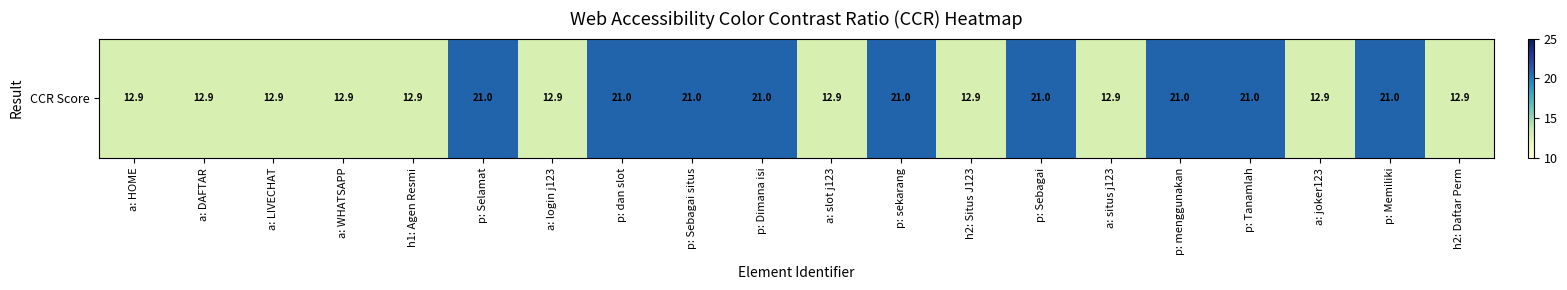

The chart shows a value of 12.9 at h1: Agen Resmi. True or false?

True